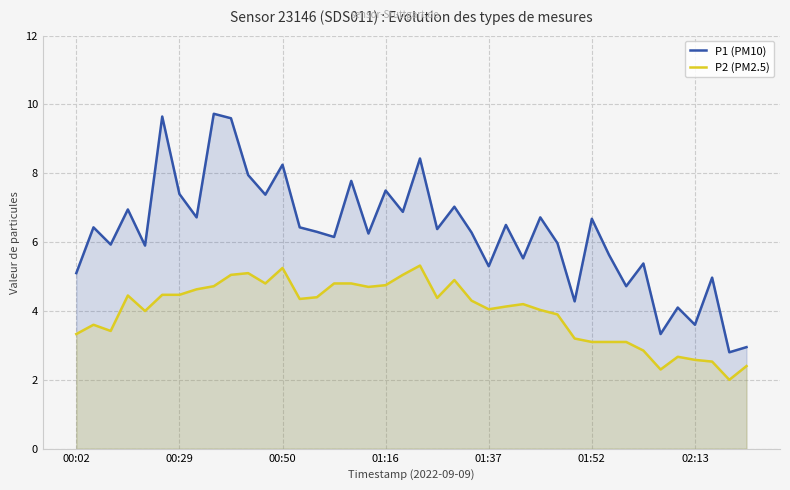

What is the spread (max minus min) of values at 10?

2.9